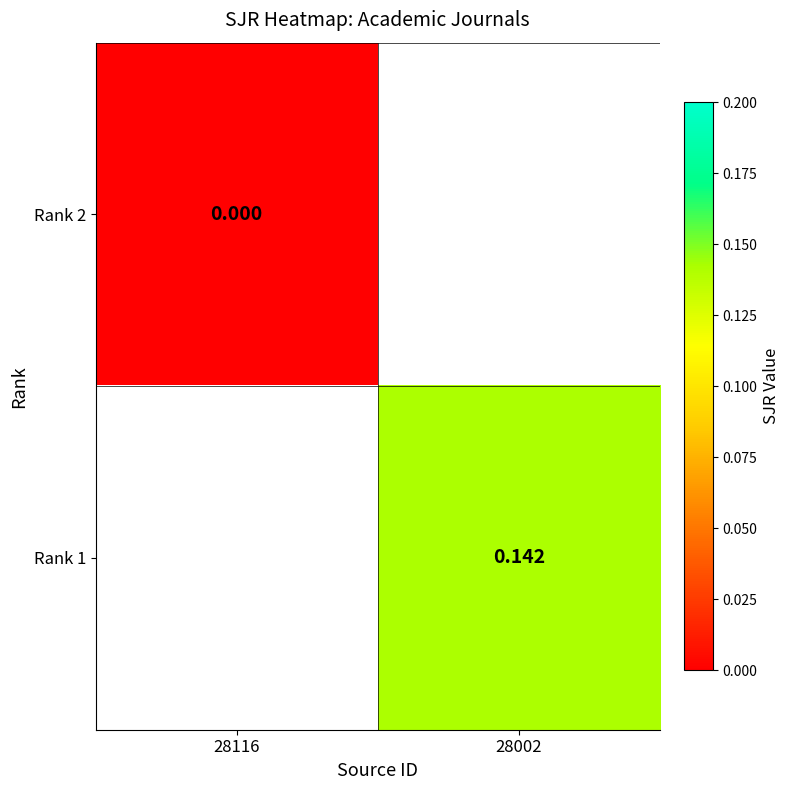

How many series are shown in this chart?

2